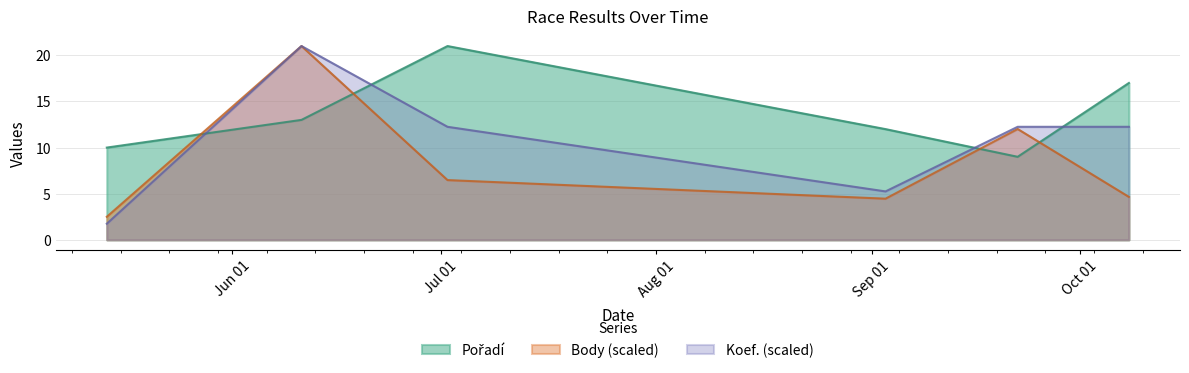

Between 2022-09-22 and 2022-06-11, which is larger?

2022-06-11